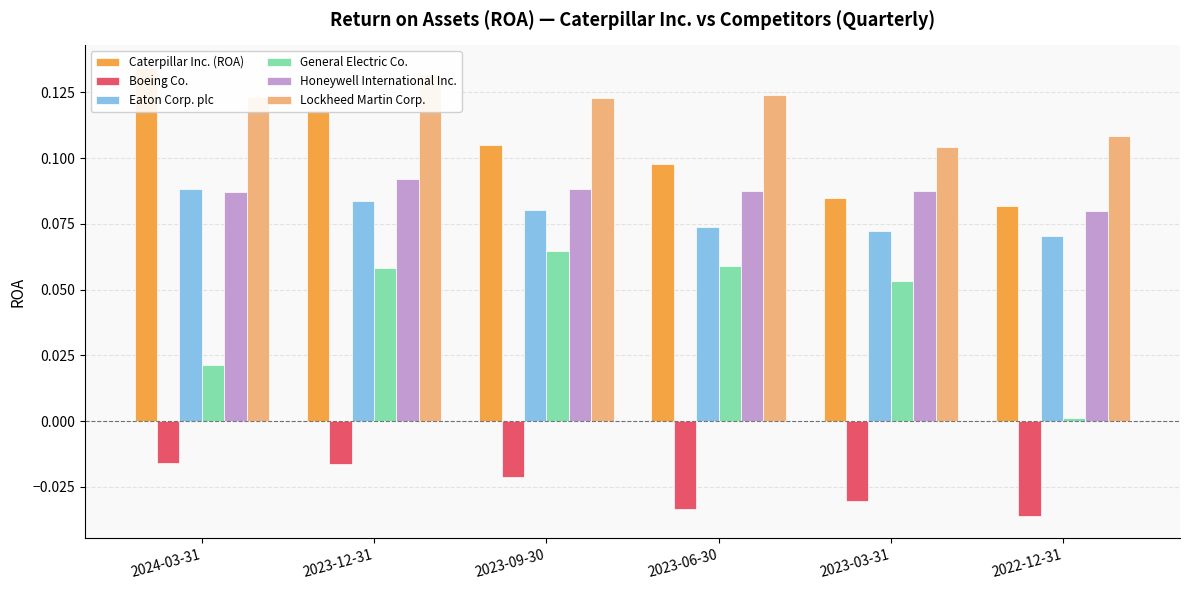

What is the spread (max minus min) of values at 2023-09-30?

0.1